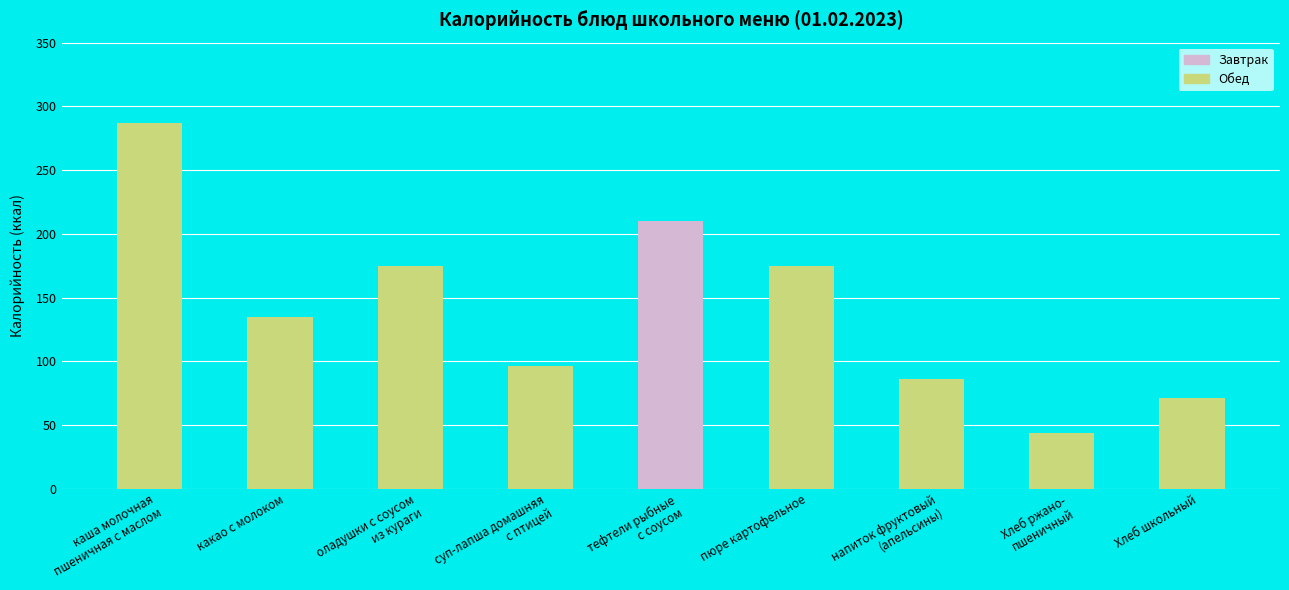

How many bars are there in total?

9